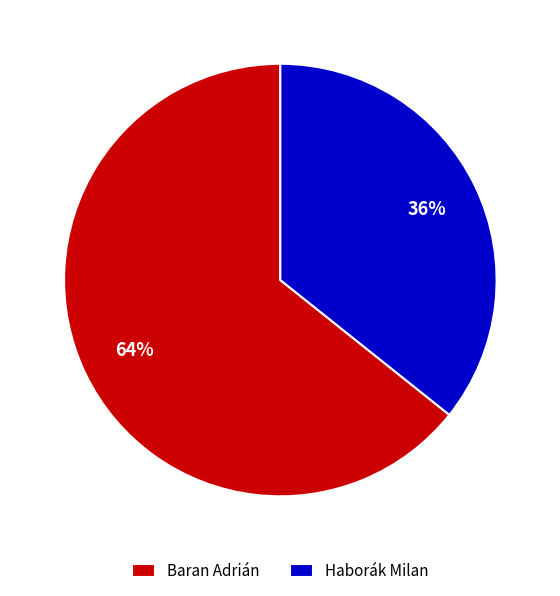

To the nearest percent, what percentage of the pie is Haborák Milan?

36%